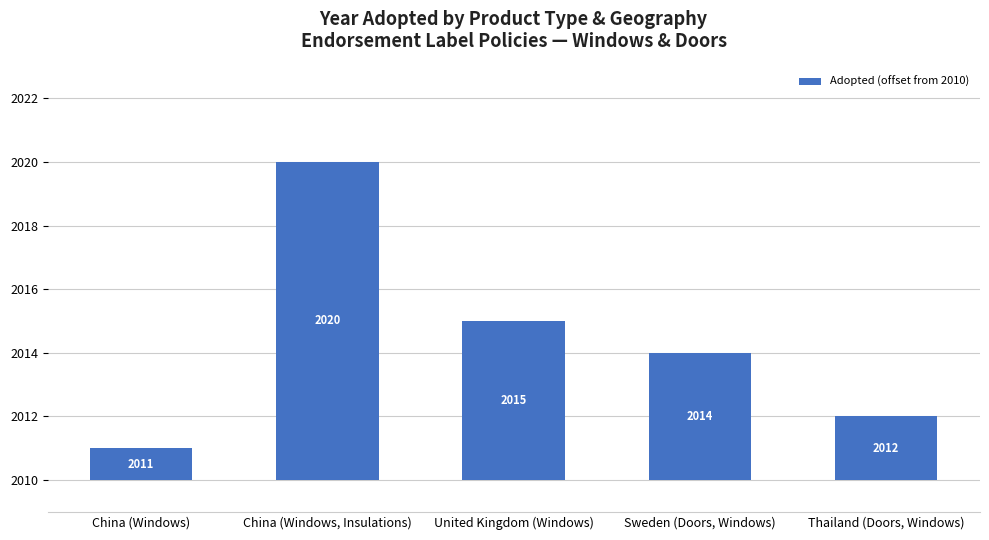

What is the value of the 1st bar from the left?

1